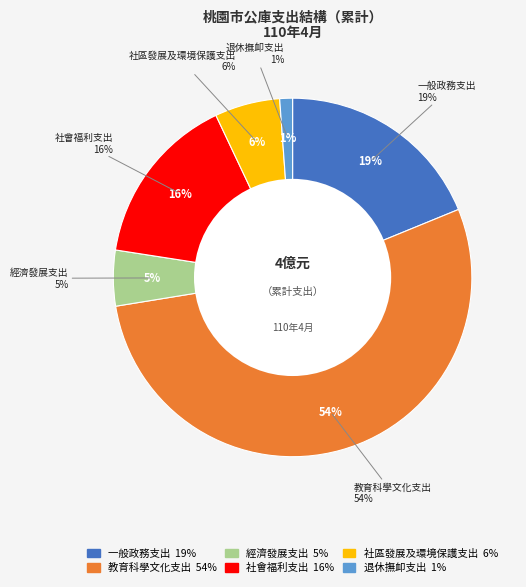

Rank the categories by value from lowest to highest.

退休撫卹支出, 經濟發展支出, 社區發展及環境保護支出, 社會福利支出, 一般政務支出, 教育科學文化支出